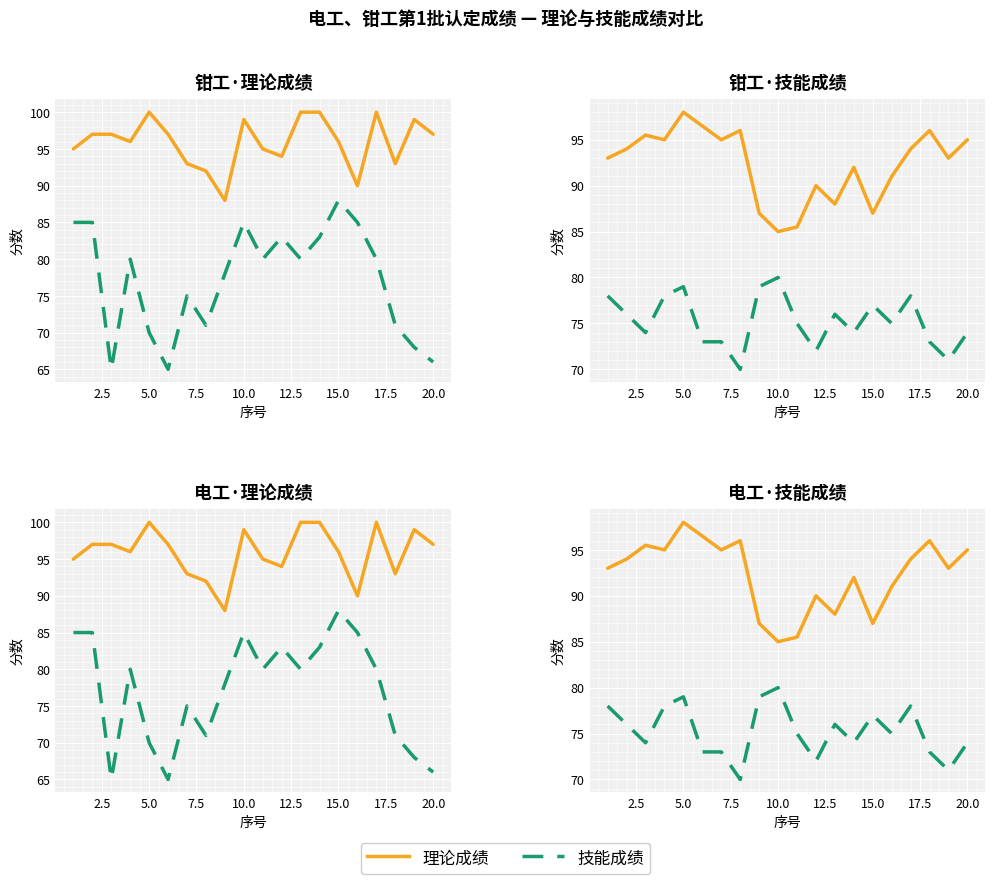

At how many categories does at least one series exceed 72?

20